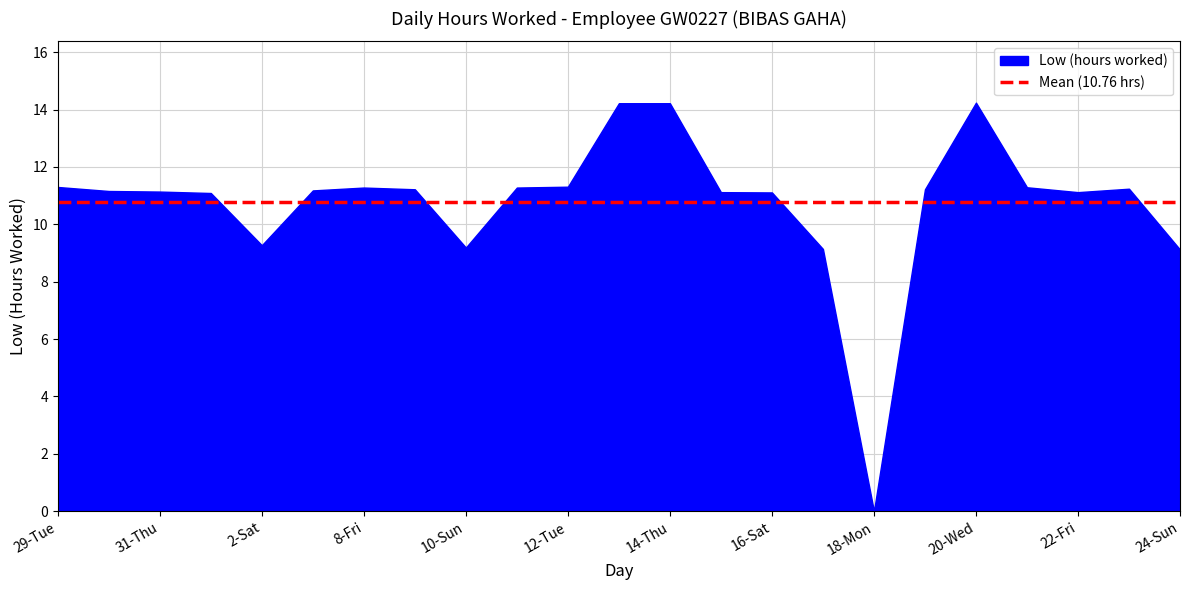

How many points are higher than both their immediate neighbors (excluding endpoints)?

3